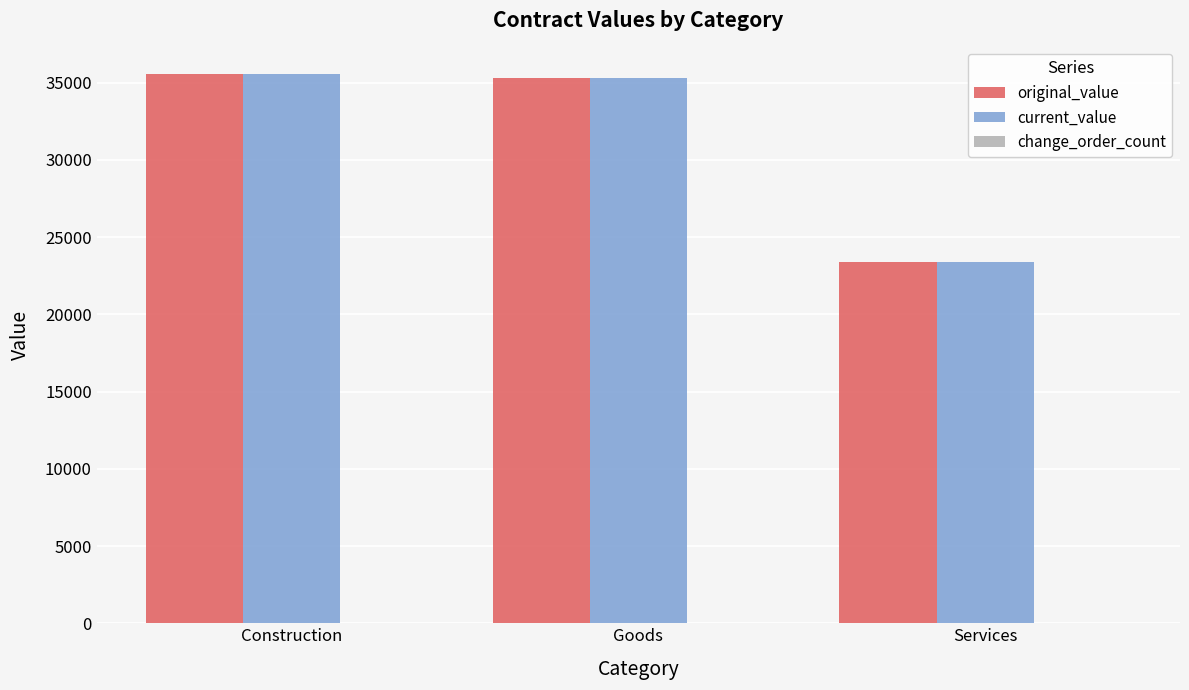

Which label corresponds to the smallest value in the chart?

Services